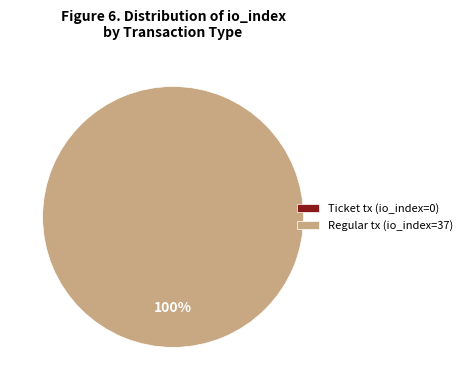

True or false: Regular tx (io_index=37) accounts for 100% of the total.

True